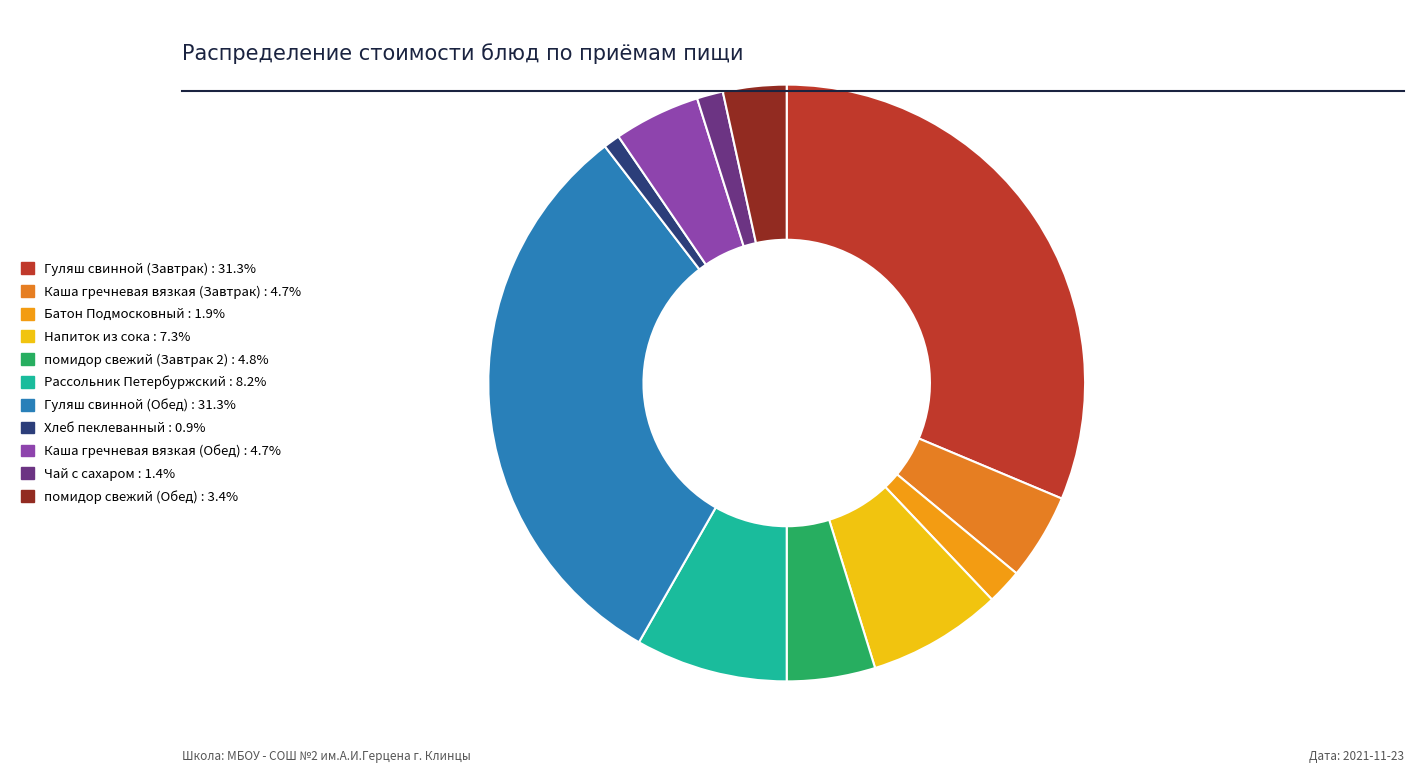

To the nearest percent, what is the difference between the Каша гречневая вязкая (Завтрак) and помидор свежий (Обед) slice percentages?

1%